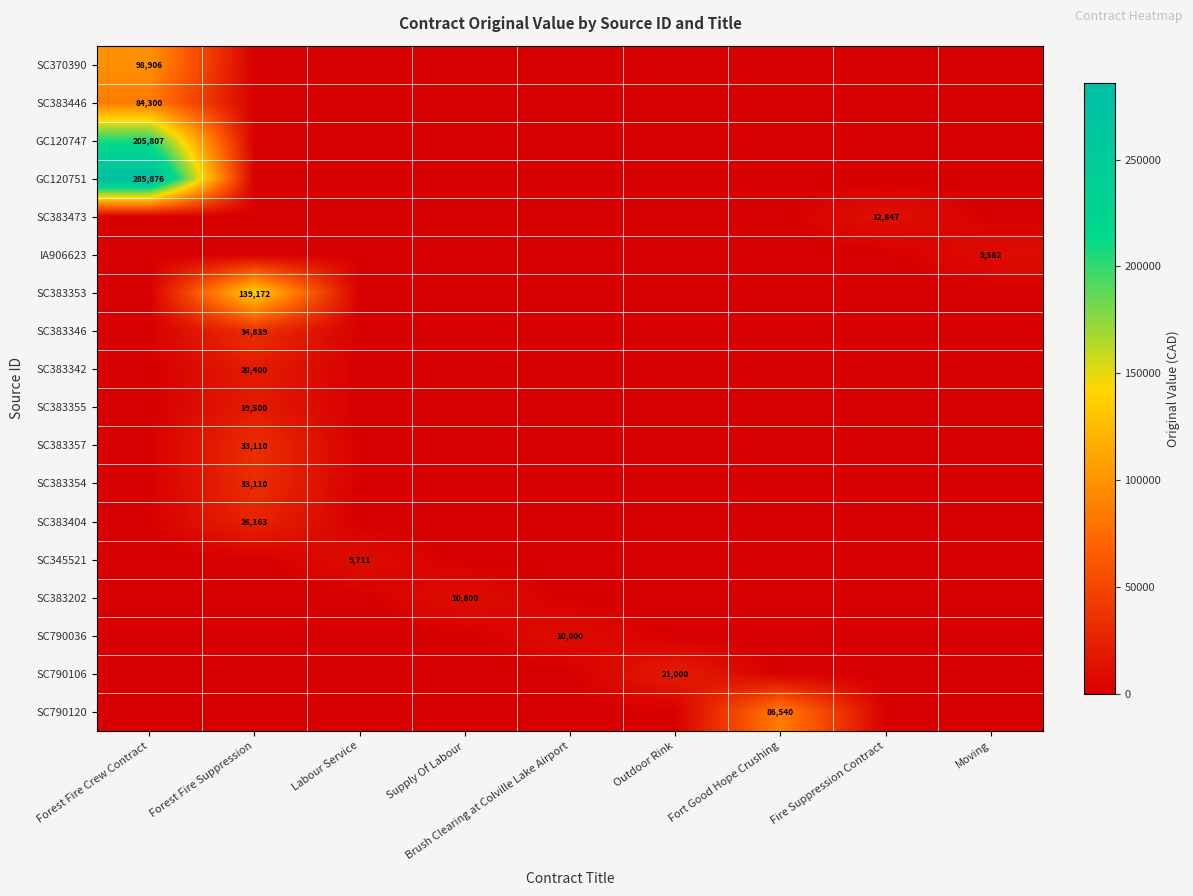

Is it true that GC120747 equals 205807 at Forest Fire Crew Contract?

True